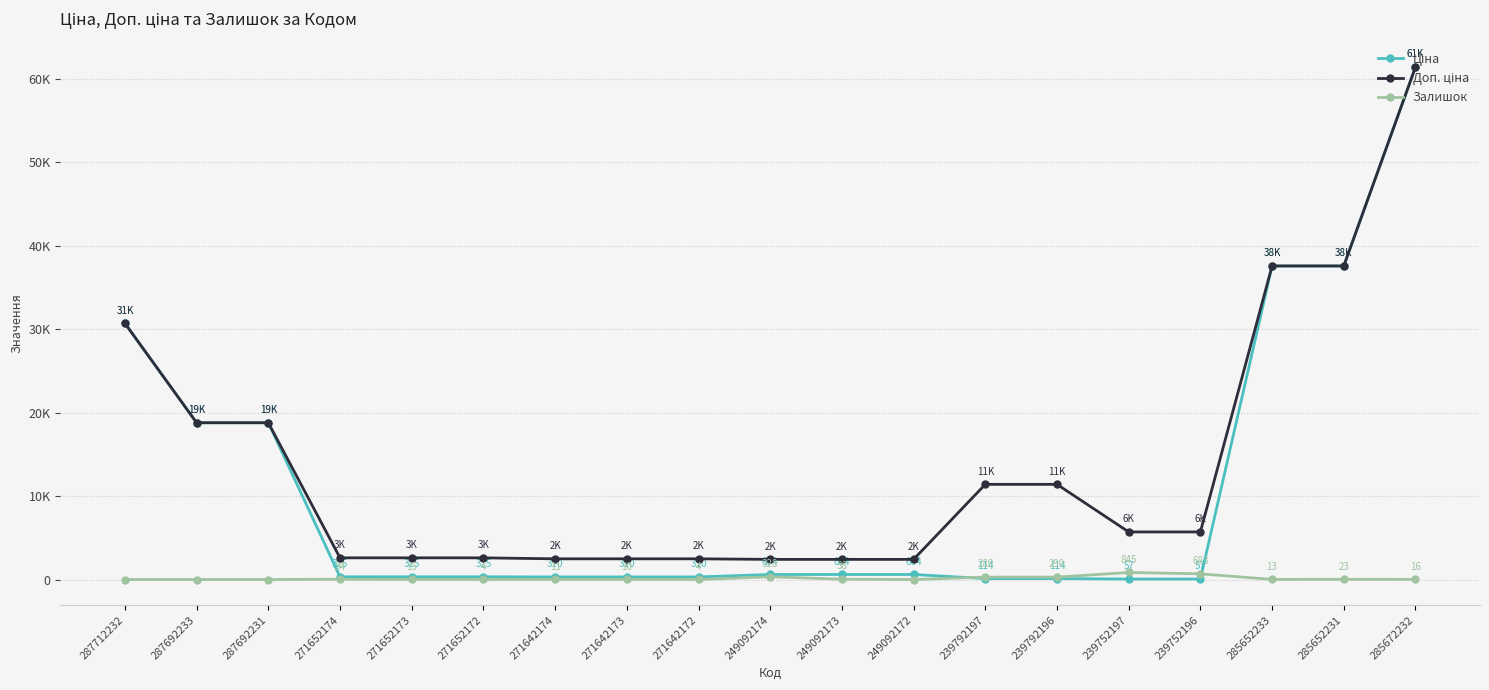

Which series changed the most between 239752196 and 285652231?

Ціна